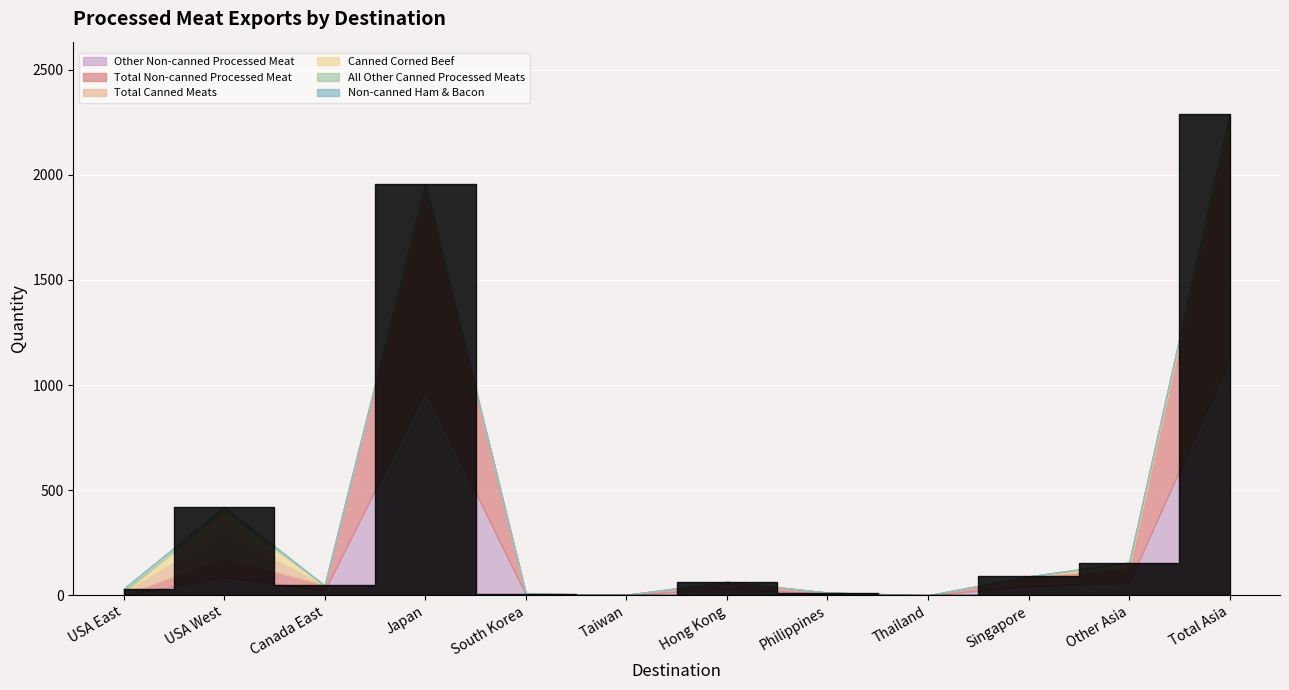

Does the chart display data point markers on the line(s)?

No